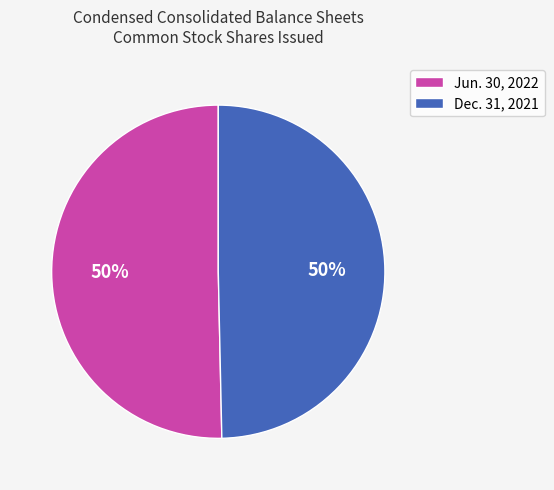

To the nearest percent, what is the average slice percentage?

50%